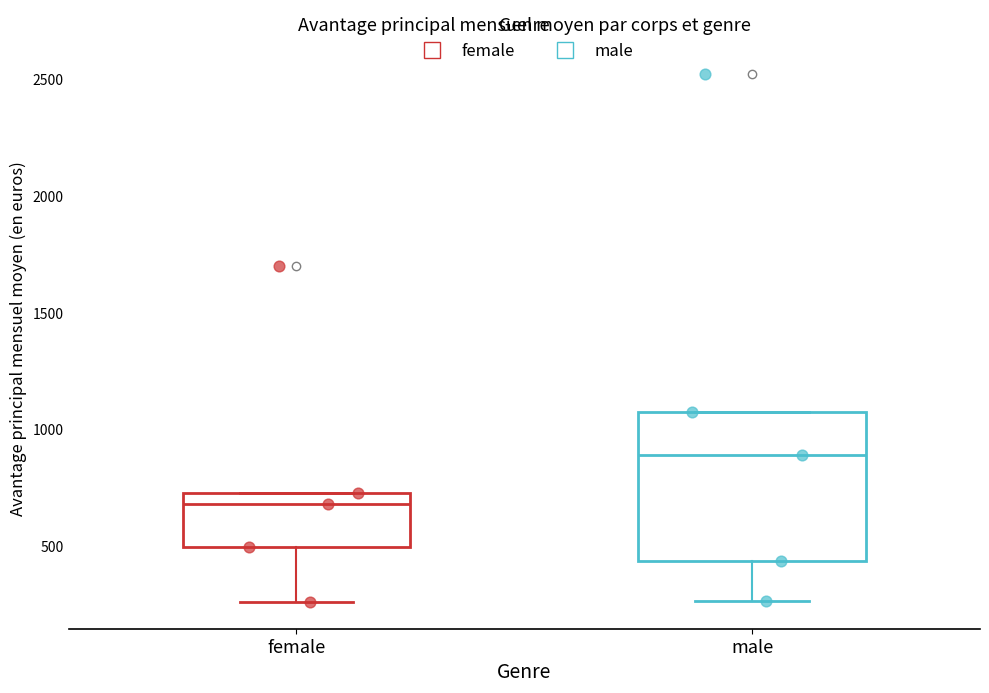

Where is the lower edge of the box for female on the y-axis? The values are not printed on the chart, so give them approximately, as read against the axis.

500